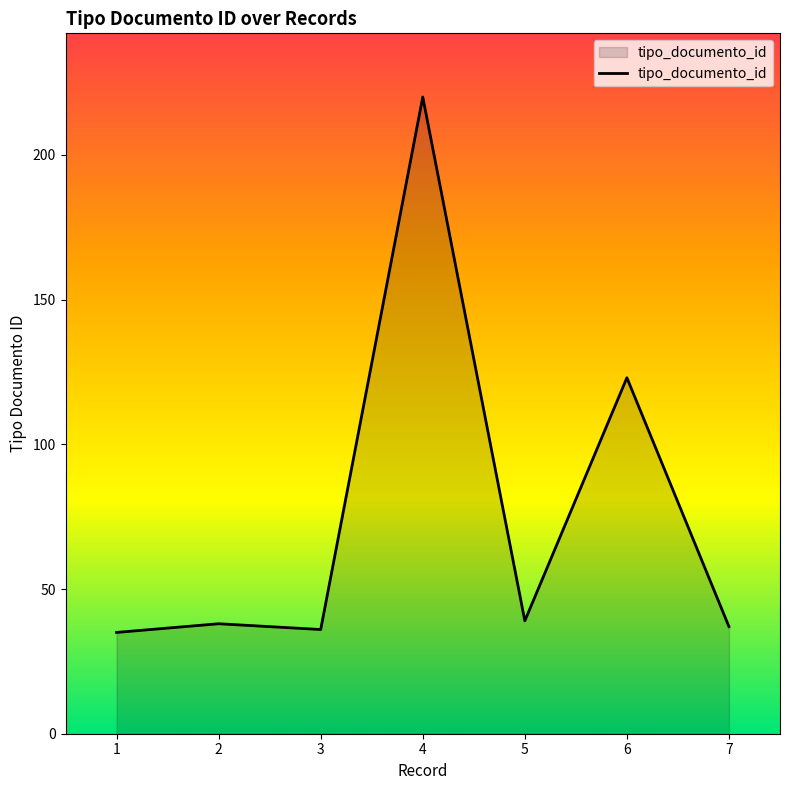

What is the sum of all values?

528